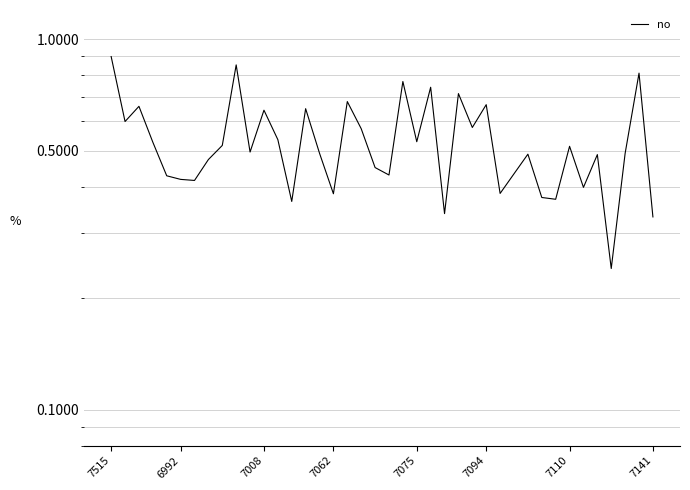

True or false: the data shows 0.5 at 37.

True